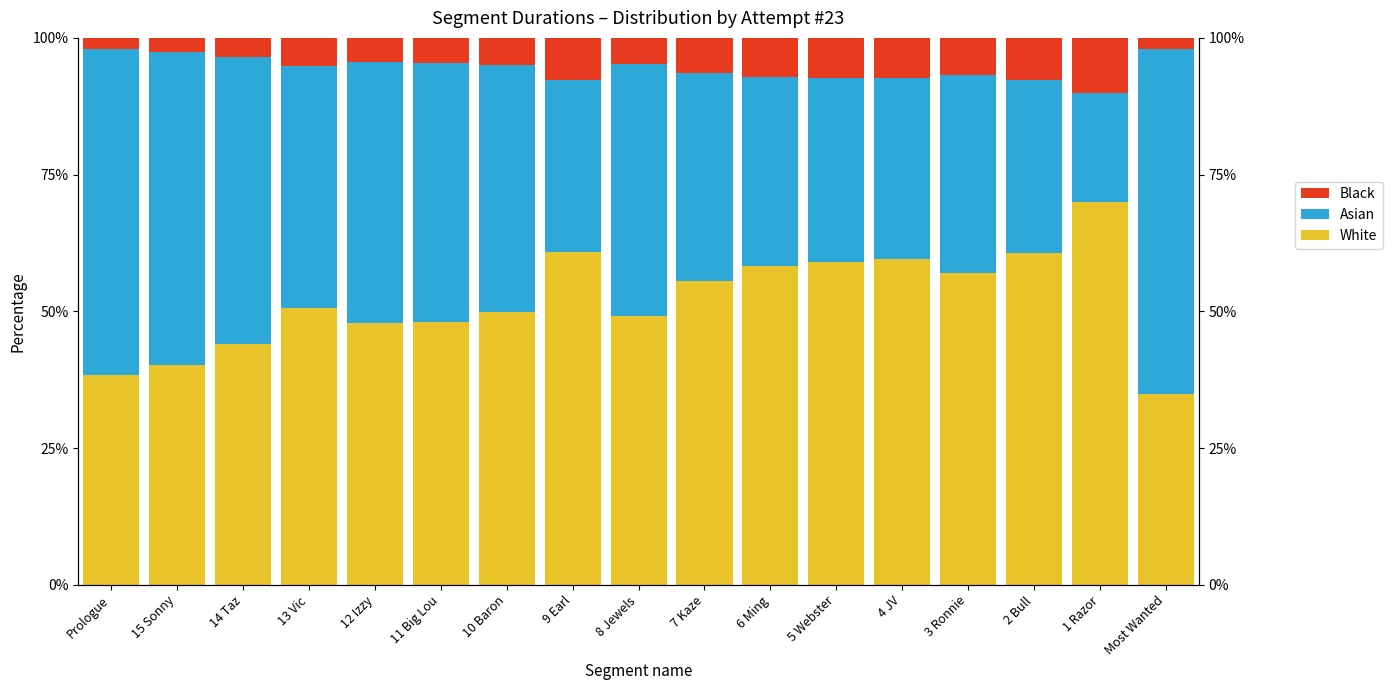

What is the minimum value shown in the chart?

2.0